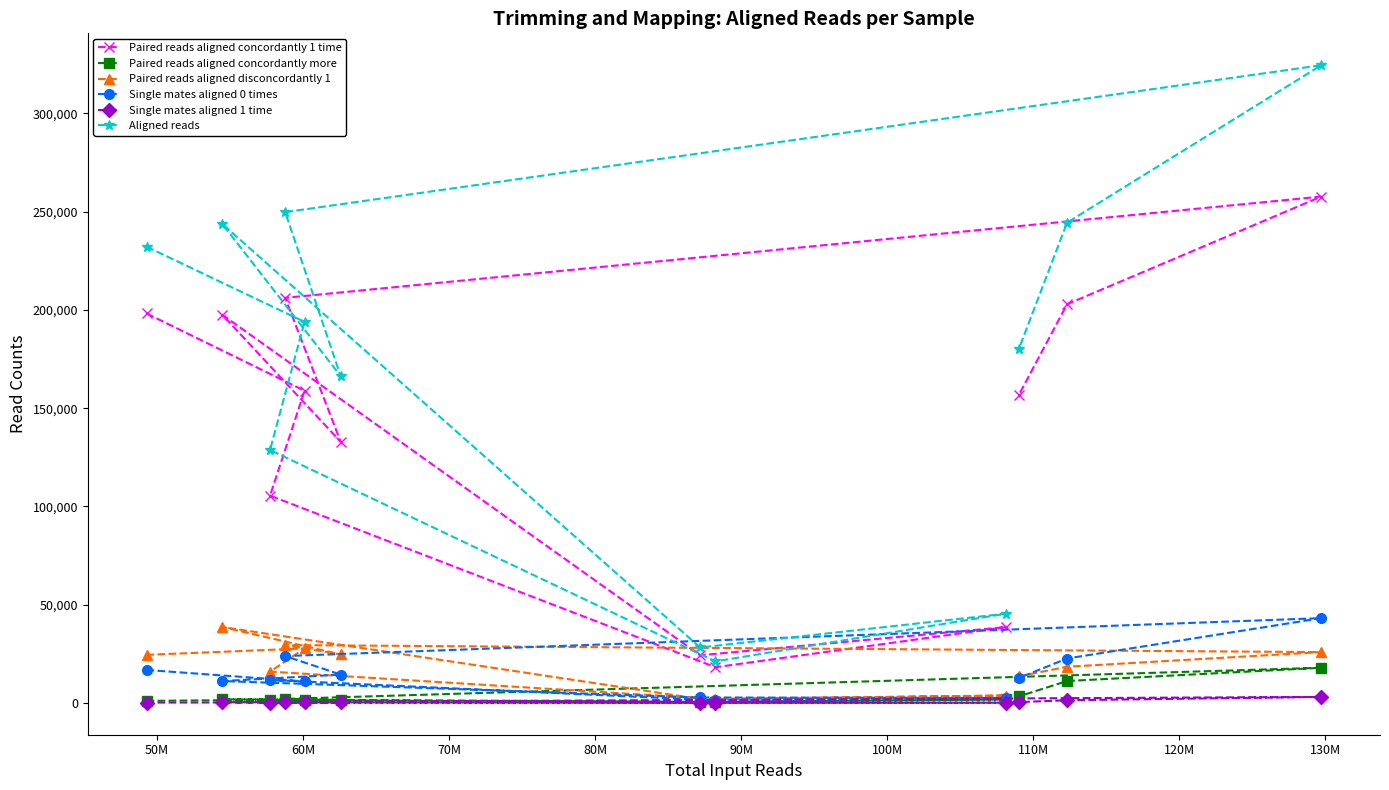

What is the average value of the Aligned reads series?

171524.8